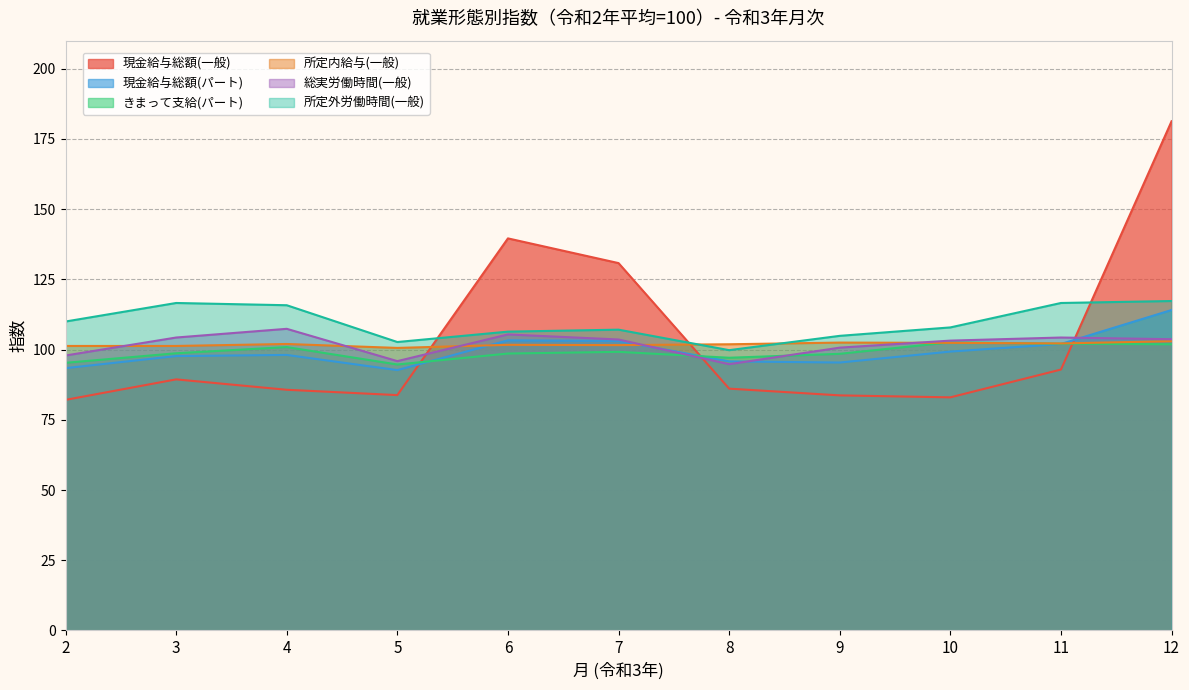

At which category is the sum across all series the highest?

12